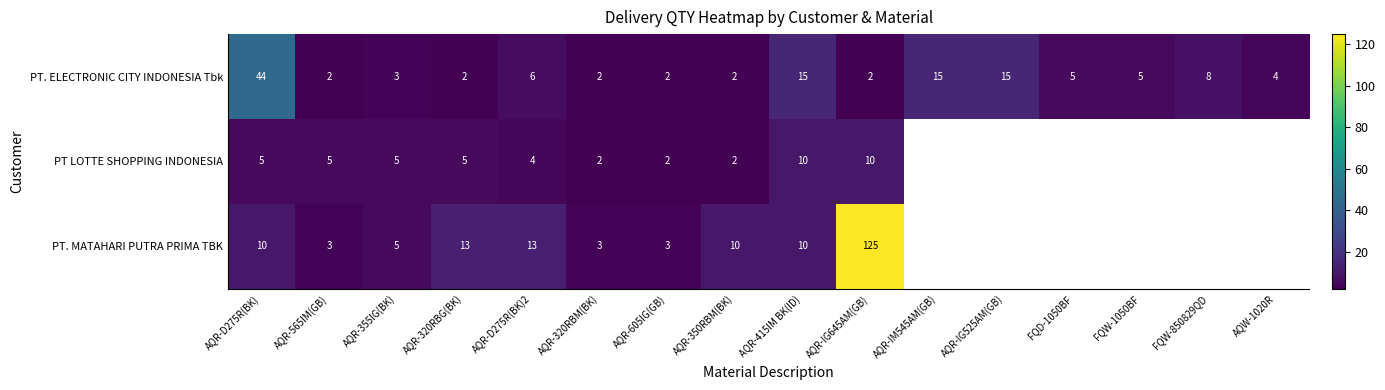

The value of PT. MATAHARI PUTRA PRIMA TBK at AQR-565IM(GB) is 1. True or false?

False